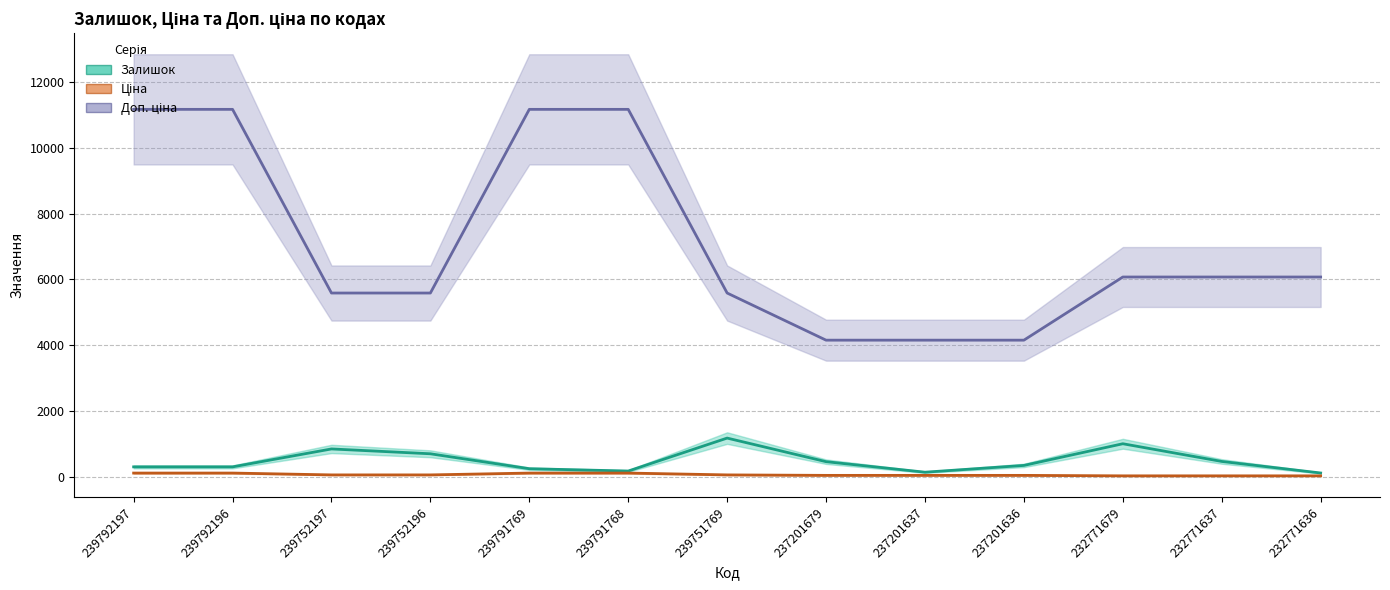

What is the sum of the Залишок values at 239791768 and 232771679?

1176.0